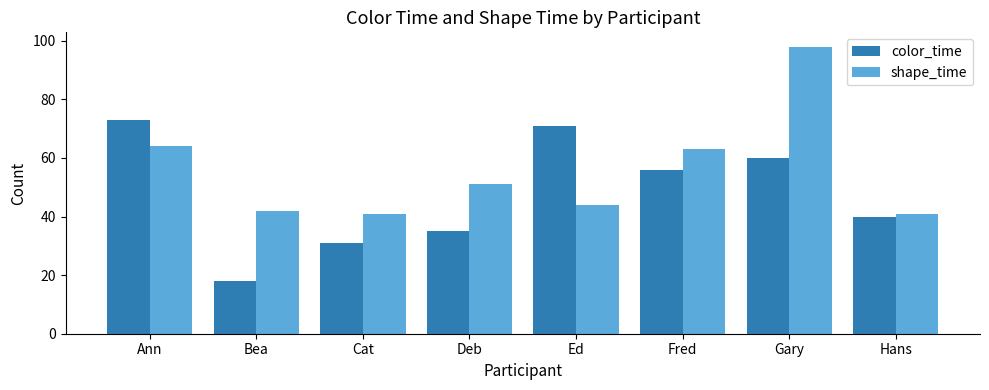

What is the approximate value of shape_time at Ann?

64